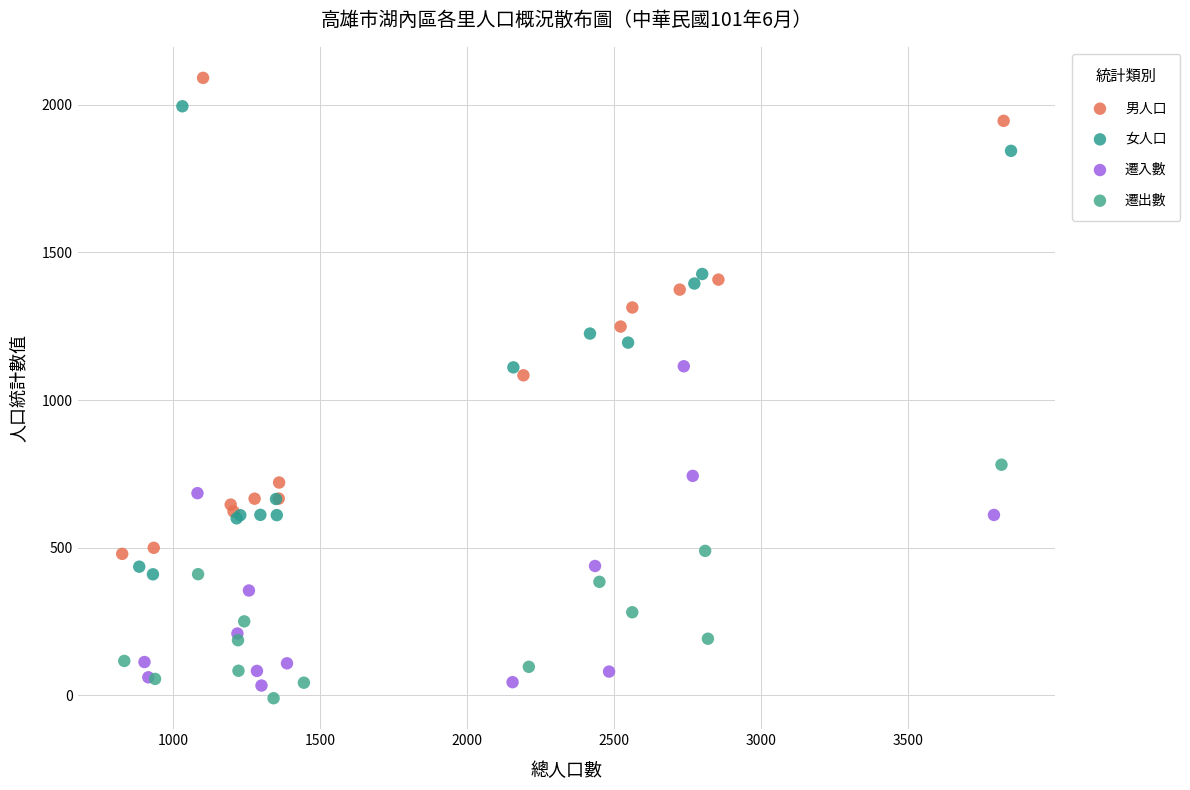

What are all the series names shown in the legend?

男人口, 女人口, 遷入數, 遷出數